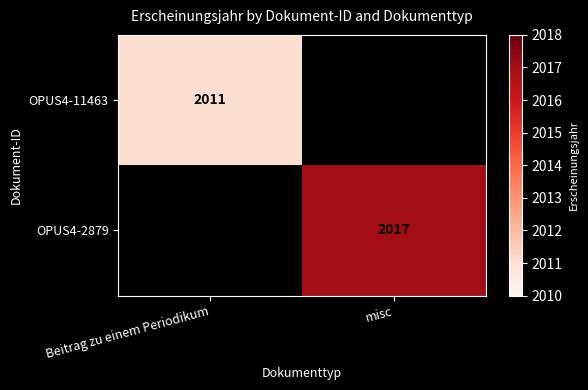

The OPUS4-11463 series shows 698.3 at Beitrag zu einem Periodikum. True or false?

False